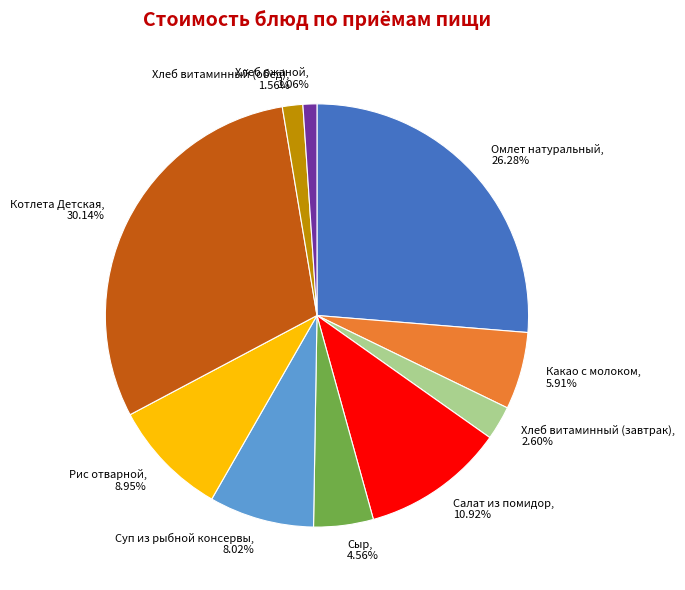

Count the number of slices in the pie.

10